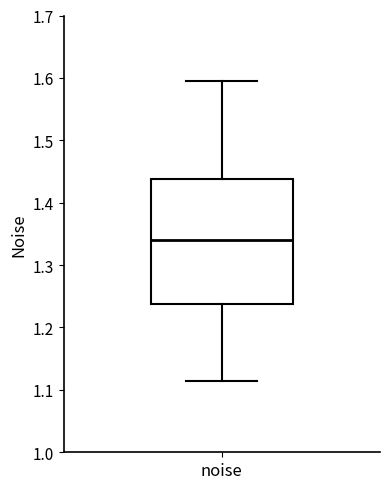

Where is the lower edge of the box for noise on the y-axis? The values are not printed on the chart, so give them approximately, as read against the axis.

1.24